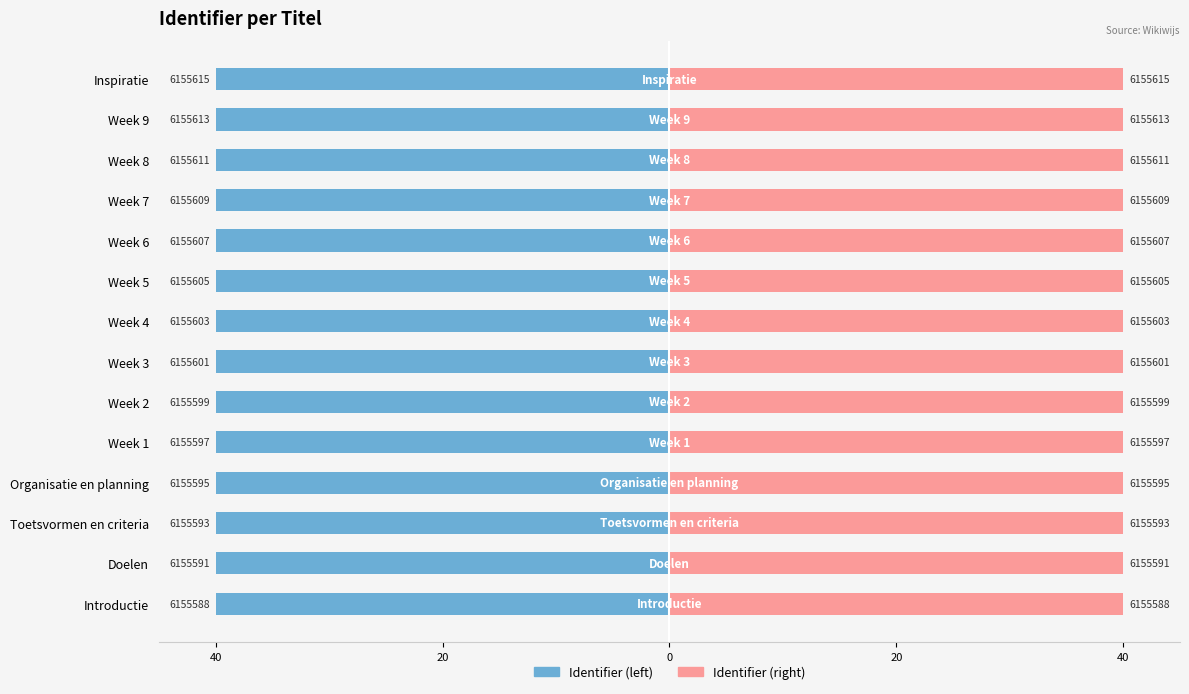

What is the average value of the Identifier (right) series?

40.0